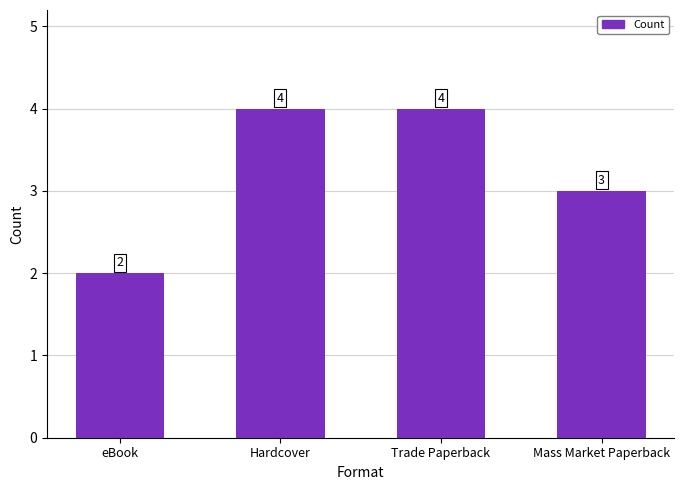

What is the change in value from eBook to Hardcover?

+2